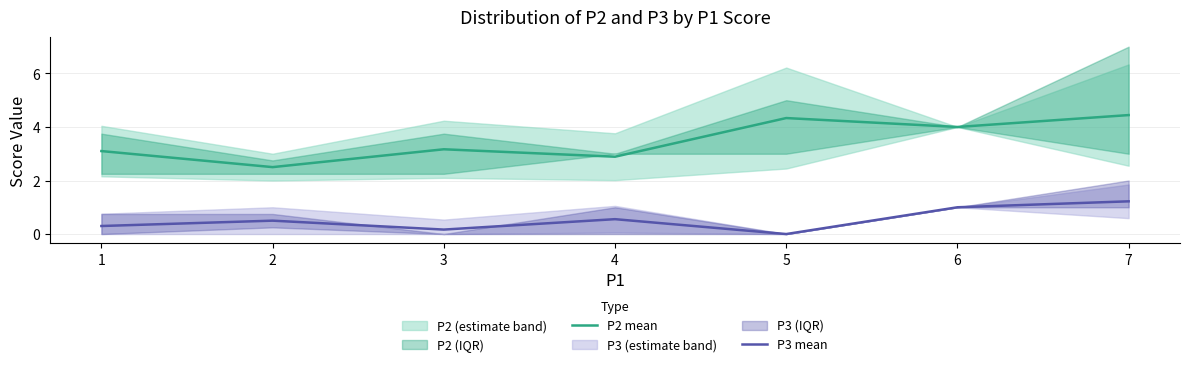

Reading left to right, extract all data points from this chart.

P2 mean: 3.1	2.5	3.2	2.9	4.3	4.0	4.4
P3 mean: 0.3	0.5	0.2	0.6	0.0	1.0	1.2